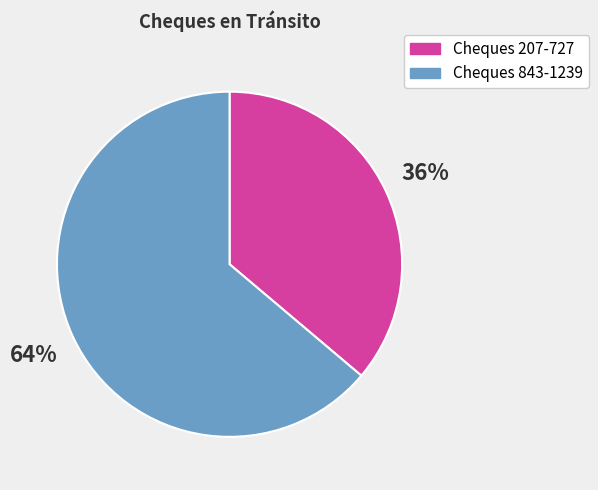

To the nearest percent, what is the difference between the largest and smallest slice percentages?

28%